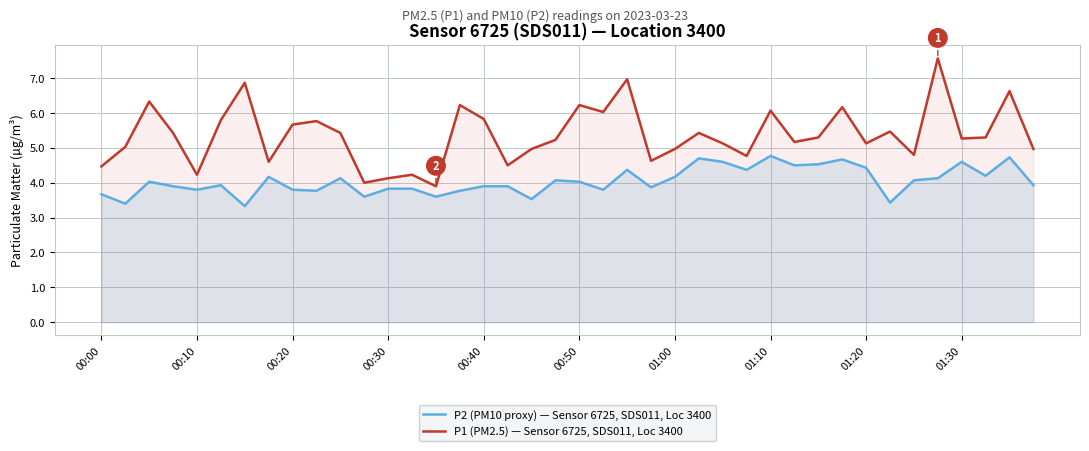

What is the smallest value displayed?

3.3